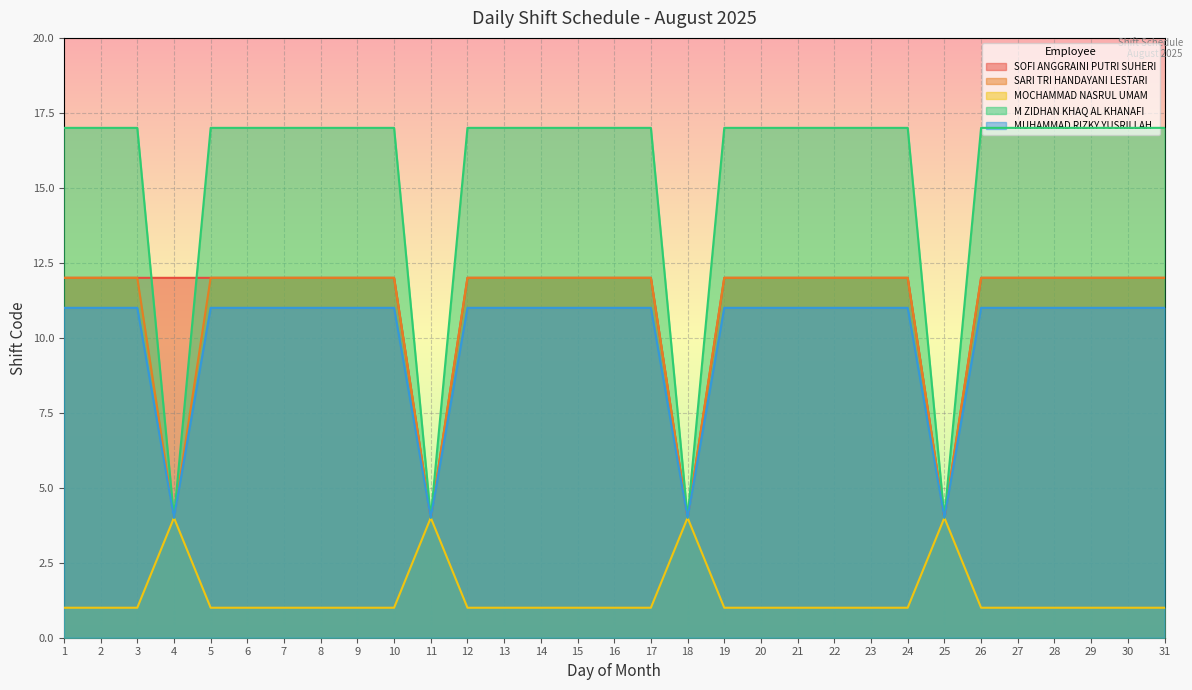

What is the smallest value displayed?

1